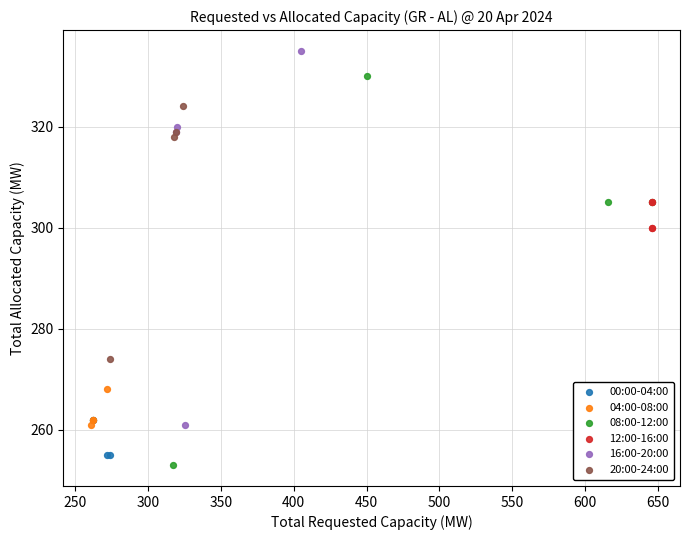

Which series reaches the maximum Y coordinate?

16:00-20:00